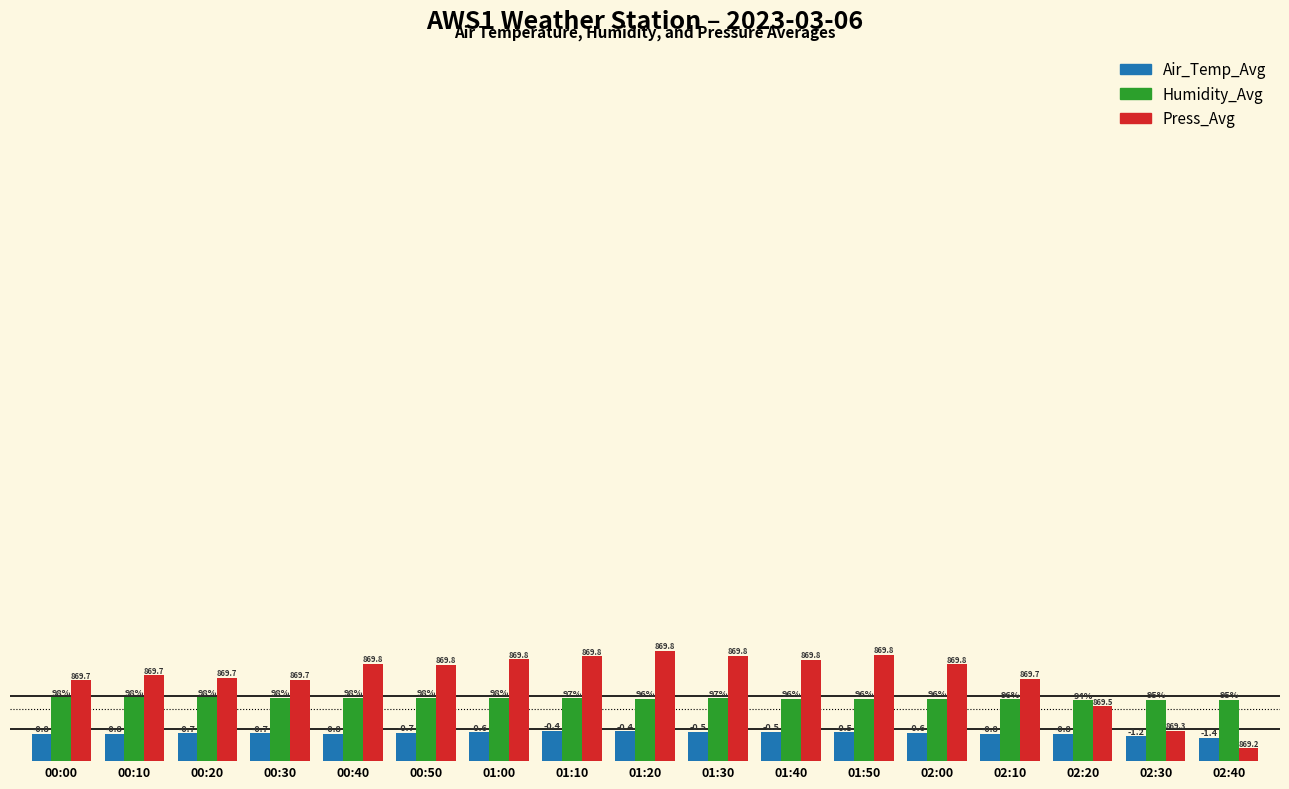

What are all the series names shown in the legend?

Air_Temp_Avg, Humidity_Avg, Press_Avg